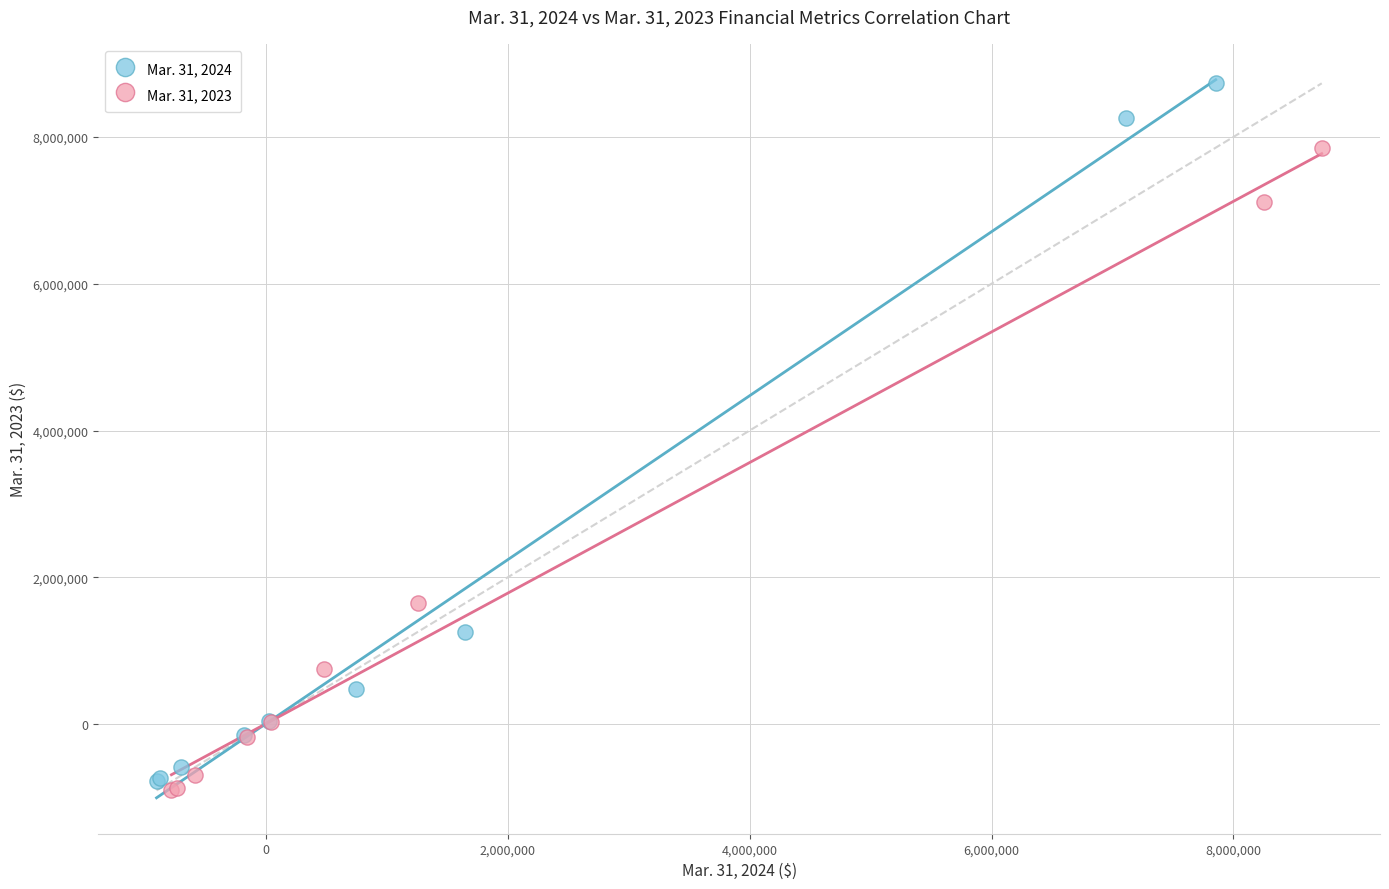

Which series contains the highest Y value?

Mar. 31, 2024